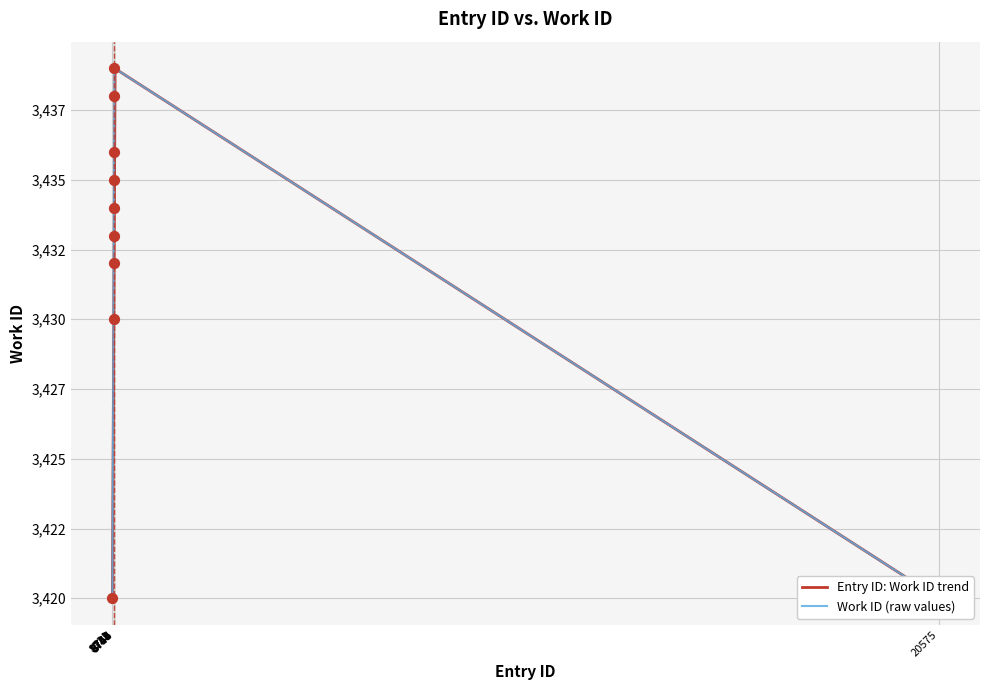

What is the ratio of the value at 8746 to the value at 8750?

1.0